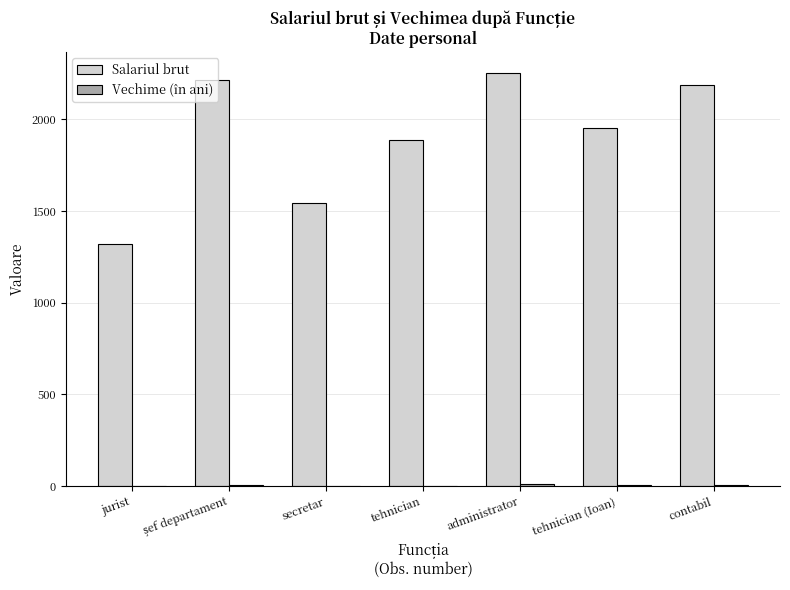

Where is Salariul brut nearest to the value 1789?

tehnician